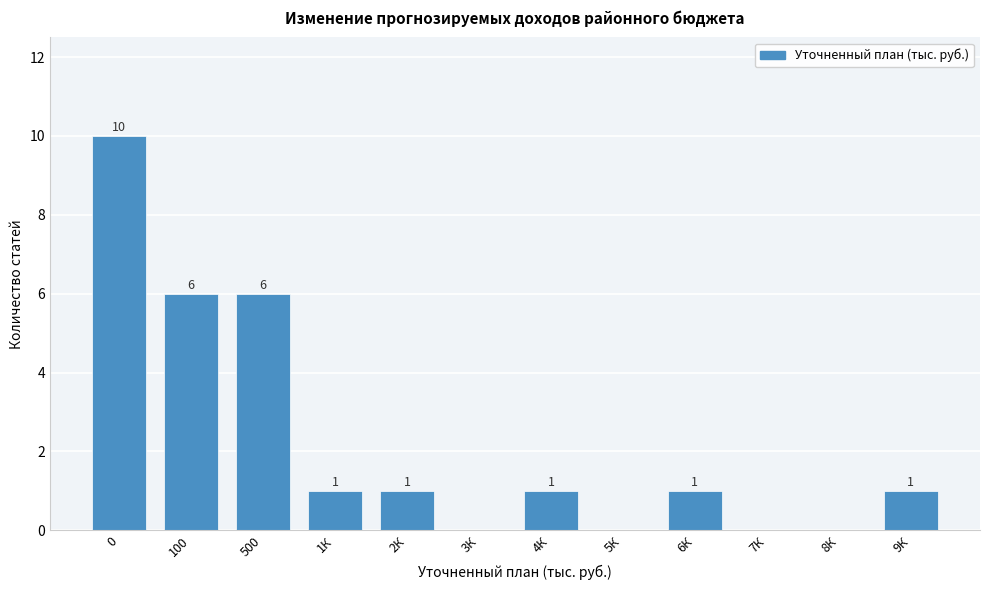

Reading left to right, transcribe all the data shown in this chart.

0=10	100=6	500=6	1К=1	2К=1	3К=0	4К=1	5К=0	6К=1	7К=0	8К=0	9К=1